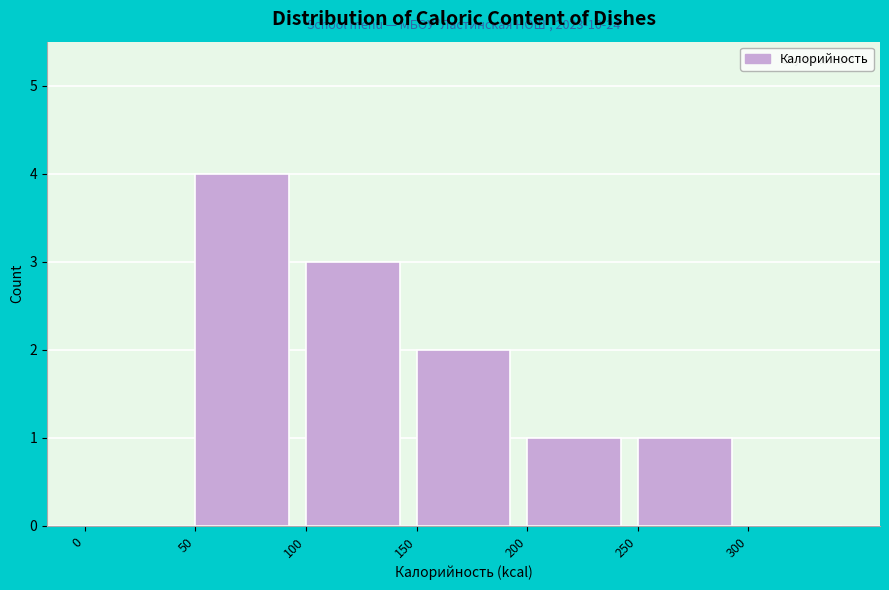

Which range on the x-axis has the tallest bar?

50 to 100